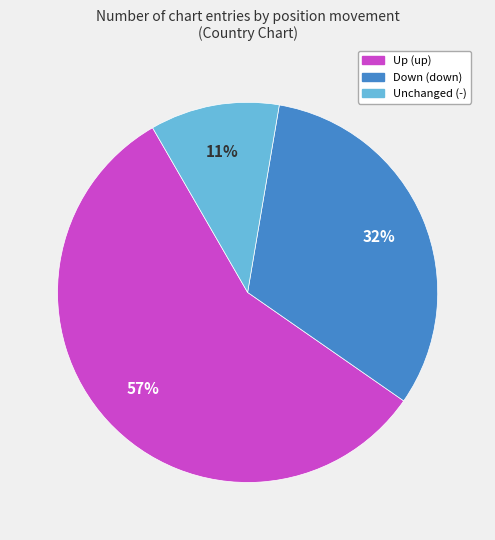

Is there a majority slice in this chart?

Yes